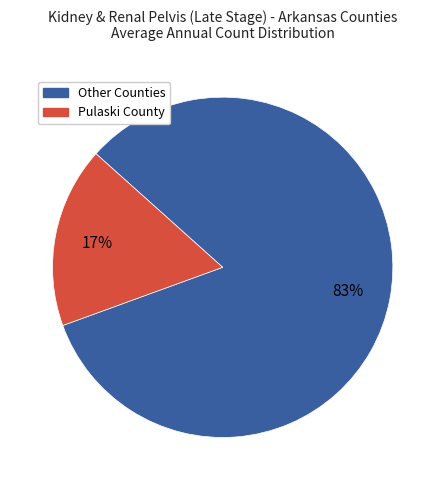

To the nearest percent, what portion does Pulaski County represent?

17%